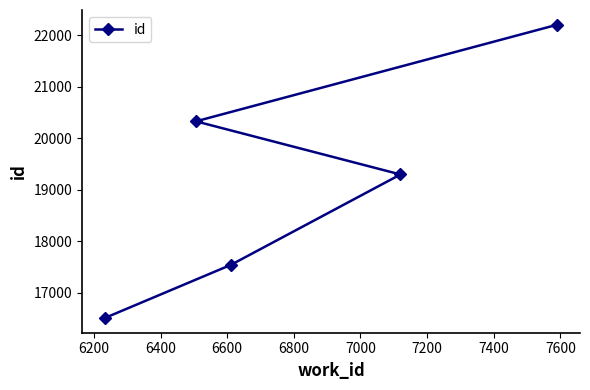

What is the value of the 4th point from the left?

19297